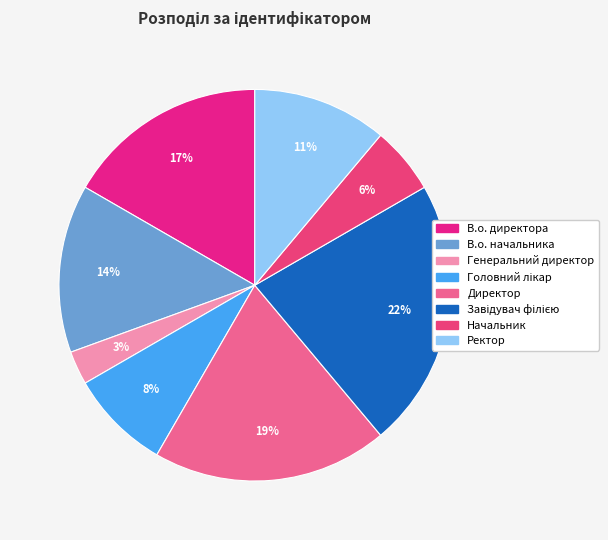

Count the number of slices in the pie.

8